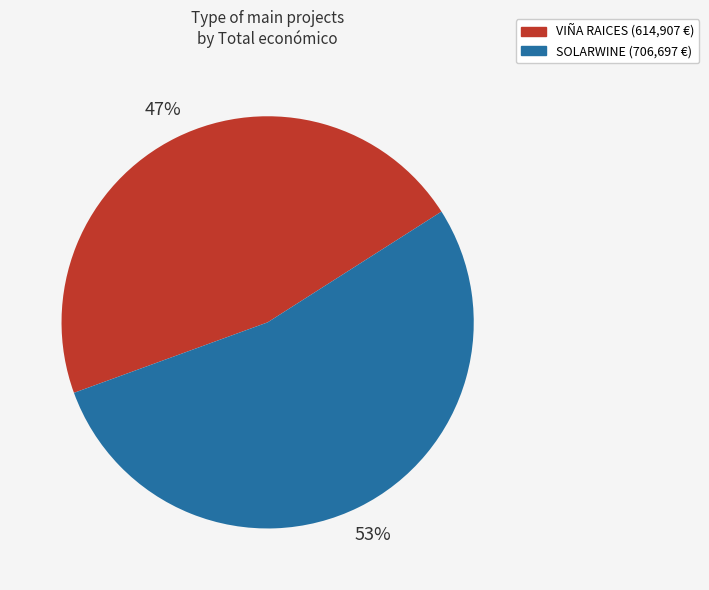

True or false: SOLARWINE accounts for 62% of the total.

False